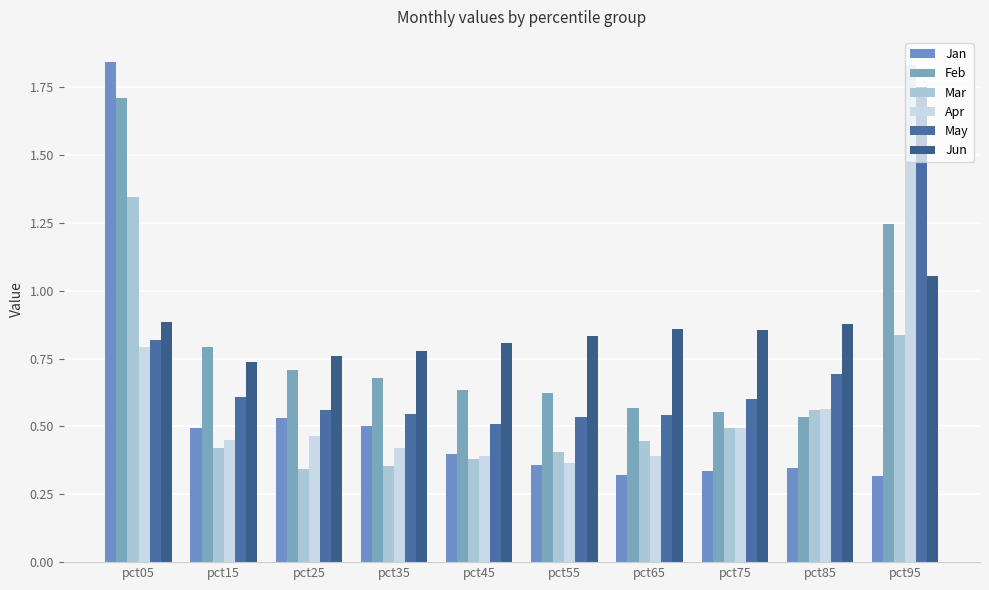

At which label does Feb reach its minimum?

pct85